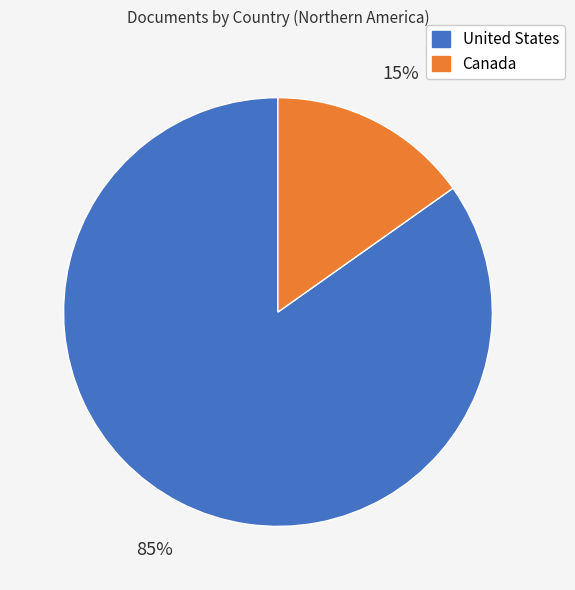

Combined, do United States and Canada account for over 50%?

Yes